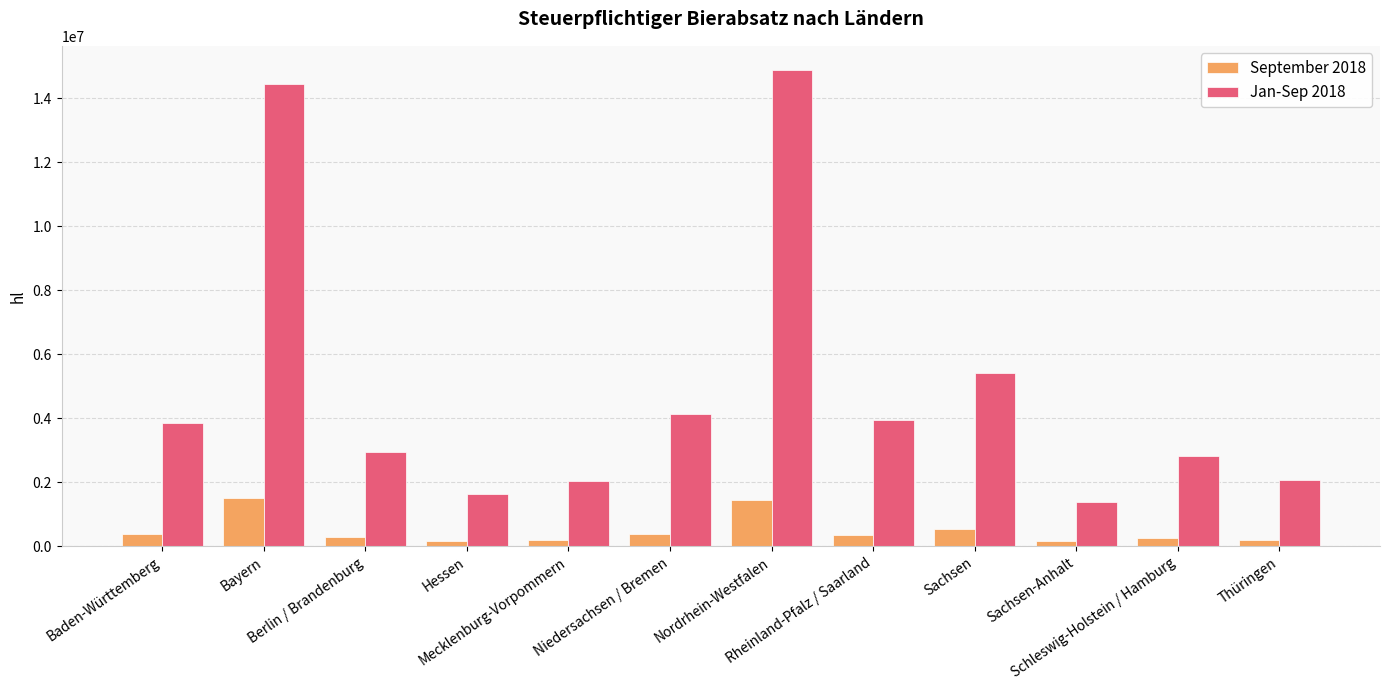

Rank the series by their maximum value, from lowest to highest.

September 2018, Jan-Sep 2018